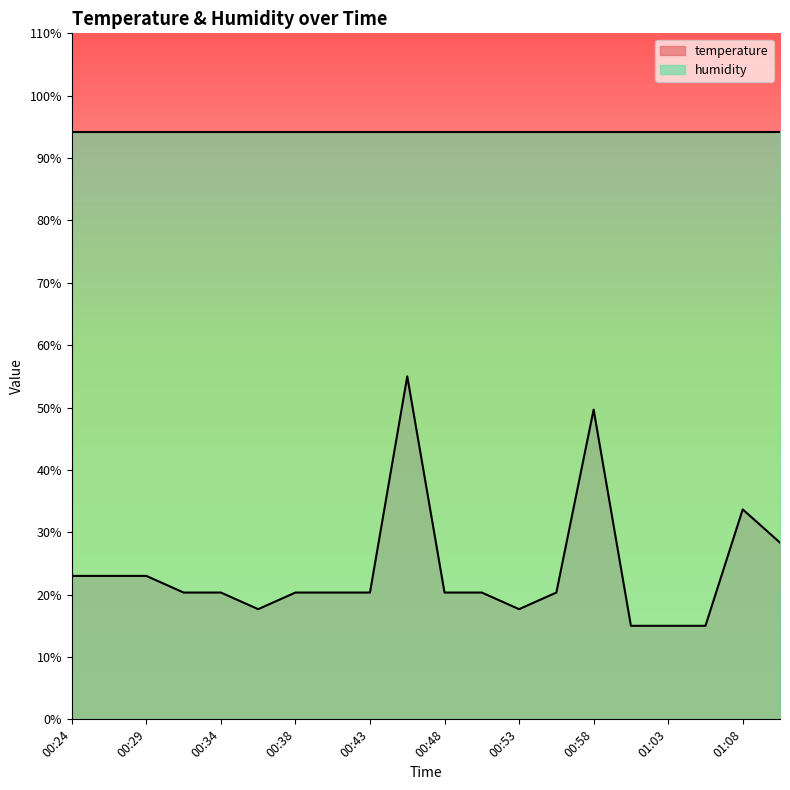

The chart shows a value of 30.7 at 00:46. True or false?

False